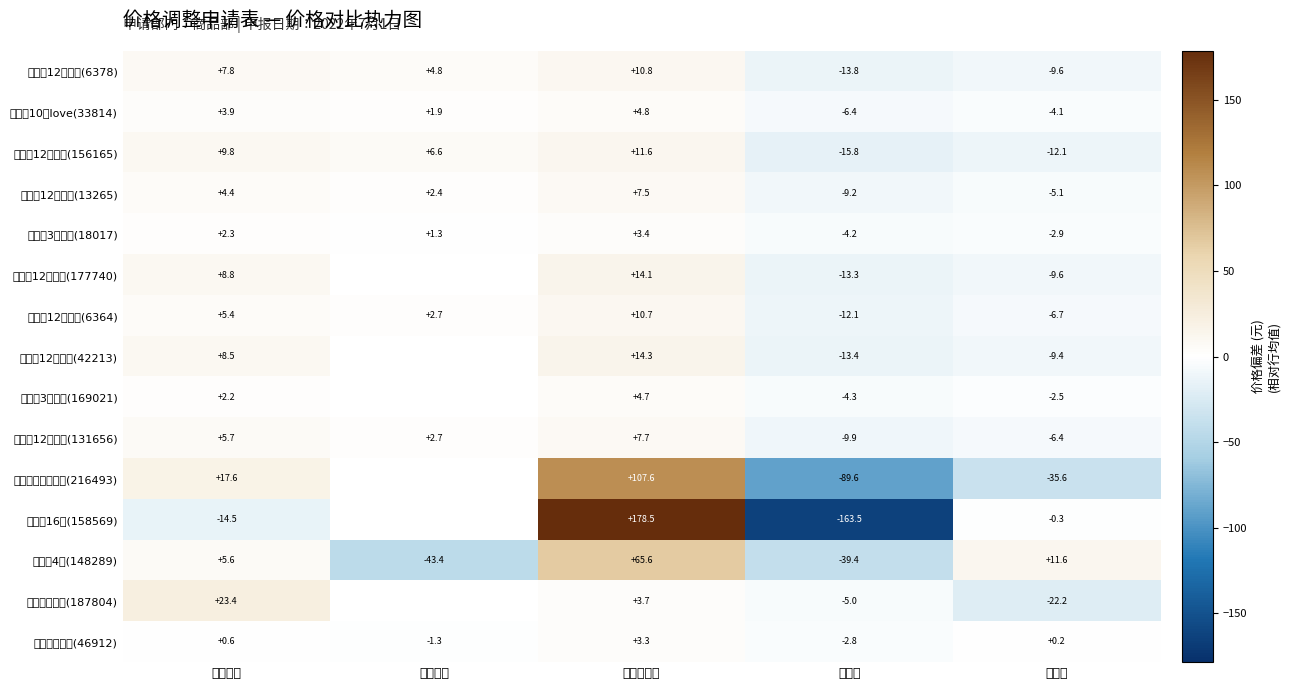

Rank the series at 调整零售价 from highest to lowest value.

补肺丸16板(158569), 多烯酸乙酯软胶囊(216493), 补肺丸4板(148289), 杜蕾斯12只热感(42213), 杜蕾斯12只紧型(177740), 杜蕾斯12只倍滑(156165), 杜蕾斯12只超薄(6378), 杜蕾斯12只激情(6364), 杜蕾斯12只挚爱(131656), 杜蕾斯12只活力(13265), 杜蕾斯10只love(33814), 杜蕾斯3只紧型(169021), 盐酸二甲双胍(187804), 杜蕾斯3只超薄(18017), 口腔溃疡含片(46912)